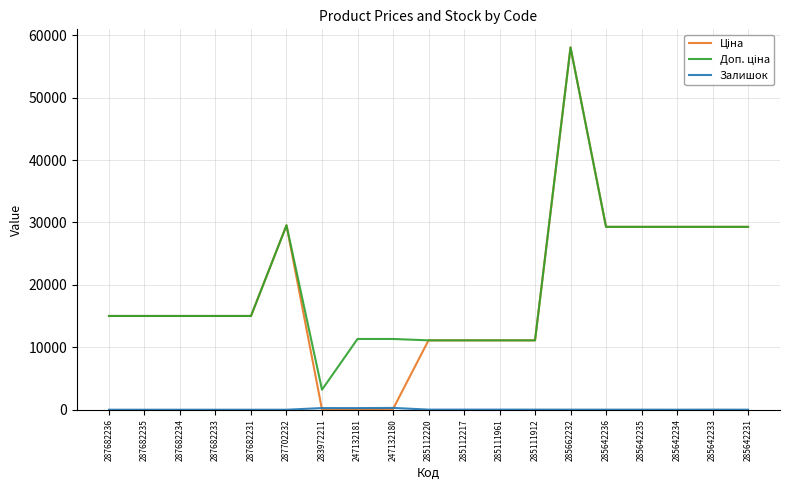

What is the total value across all series at 287682236?

30038.4